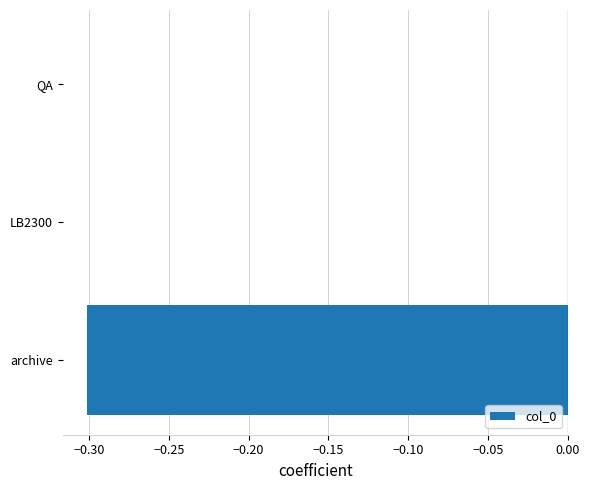

The chart shows a value of -0.2 at archive. True or false?

False